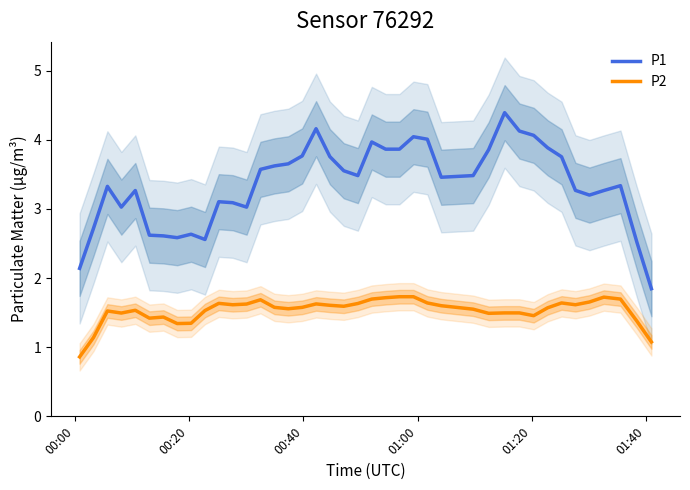

Reading left to right, what are all the values shown in this chart?

P1: 2.1	2.7	3.3	3.0	3.3	2.6	2.6	2.6	2.6	2.6	3.1	3.1	3.0	3.6	3.6	3.7	3.8	4.2	3.8	3.6	3.5	4.0	3.9	3.9	4.0	4.0	3.5	3.5	3.9	4.4	4.1	4.1	3.9	3.8	3.3	3.2	3.3	3.3	2.5	1.8
P2: 0.9	1.1	1.5	1.5	1.5	1.4	1.4	1.3	1.3	1.5	1.6	1.6	1.6	1.7	1.6	1.6	1.6	1.6	1.6	1.6	1.6	1.7	1.7	1.7	1.7	1.6	1.6	1.6	1.5	1.5	1.5	1.5	1.6	1.6	1.6	1.7	1.7	1.7	1.4	1.1